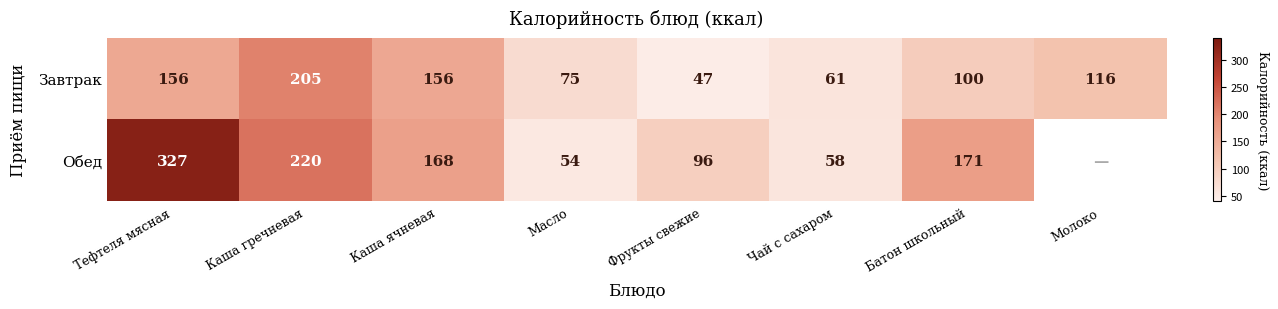

Which has a higher value, Каша ячневая or Батон школьный?

Каша ячневая